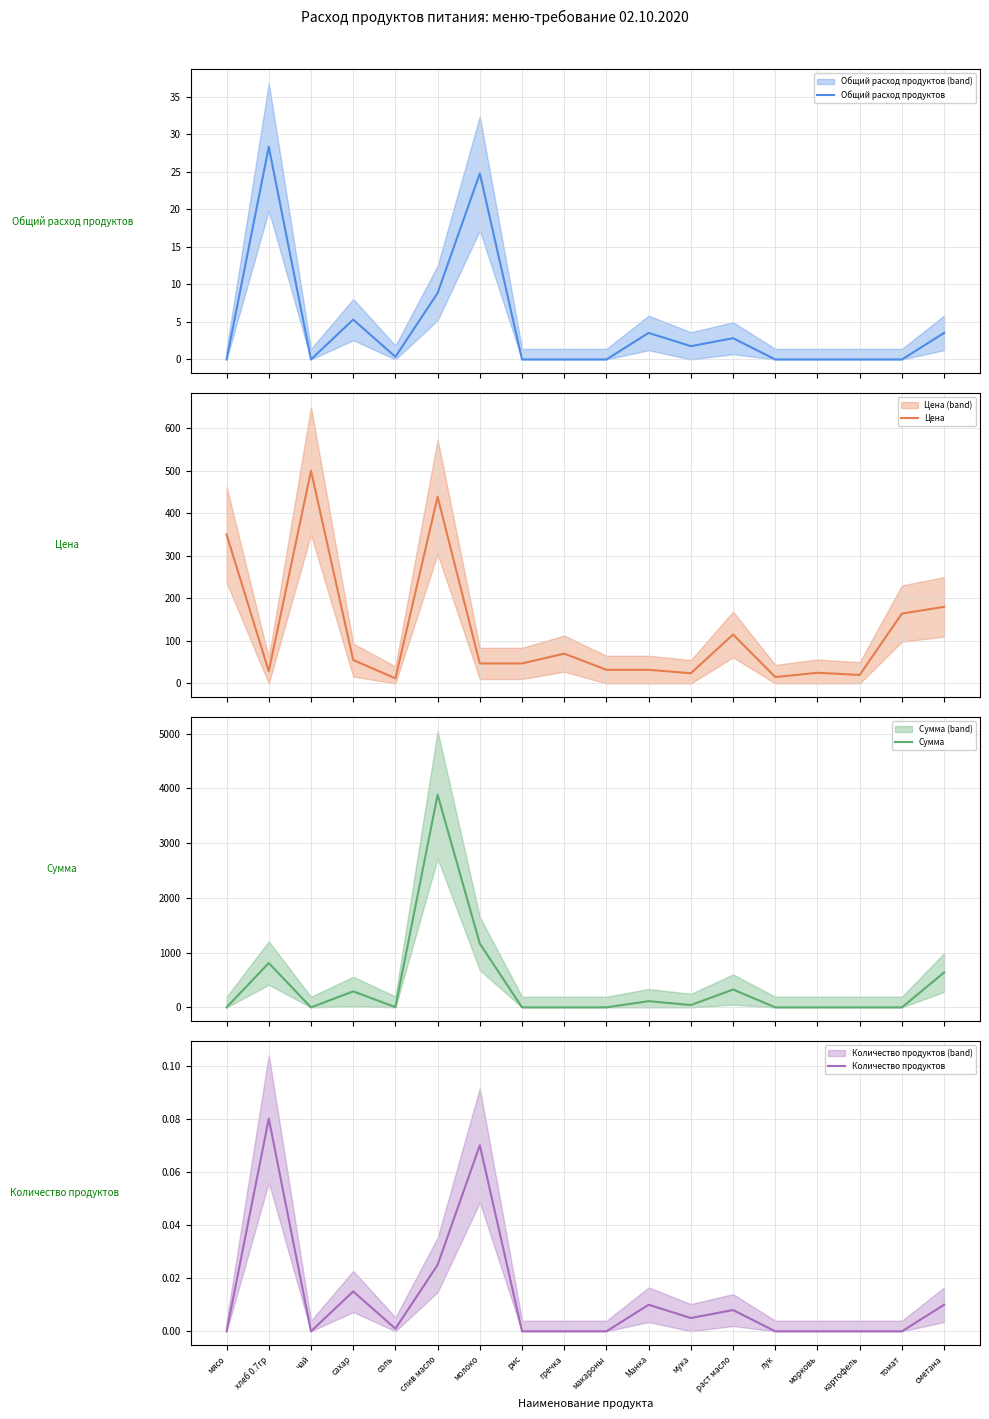

Reading right to left, extract all data points from this chart.

Общий расход продуктов: 3.5	0.0	0.0	0.0	0.0	2.8	1.8	3.5	0.0	0.0	0.0	24.8	8.8	0.4	5.3	0.0	28.3	0.0
Цена: 180.0	164.3	20.0	25.0	15.0	115.0	24.0	32.0	32.0	70.0	47.0	47.0	438.9	12.0	55.0	500.0	28.6	350.0
Сумма: 637.2	0.0	0.0	0.0	0.0	325.7	42.5	113.3	0.0	0.0	0.0	1164.7	3884.2	4.2	292.1	0.0	809.1	0.0
Количество продуктов: 0.0	0.0	0.0	0.0	0.0	0.0	0.0	0.0	0.0	0.0	0.0	0.1	0.0	0.0	0.0	0.0	0.1	0.0